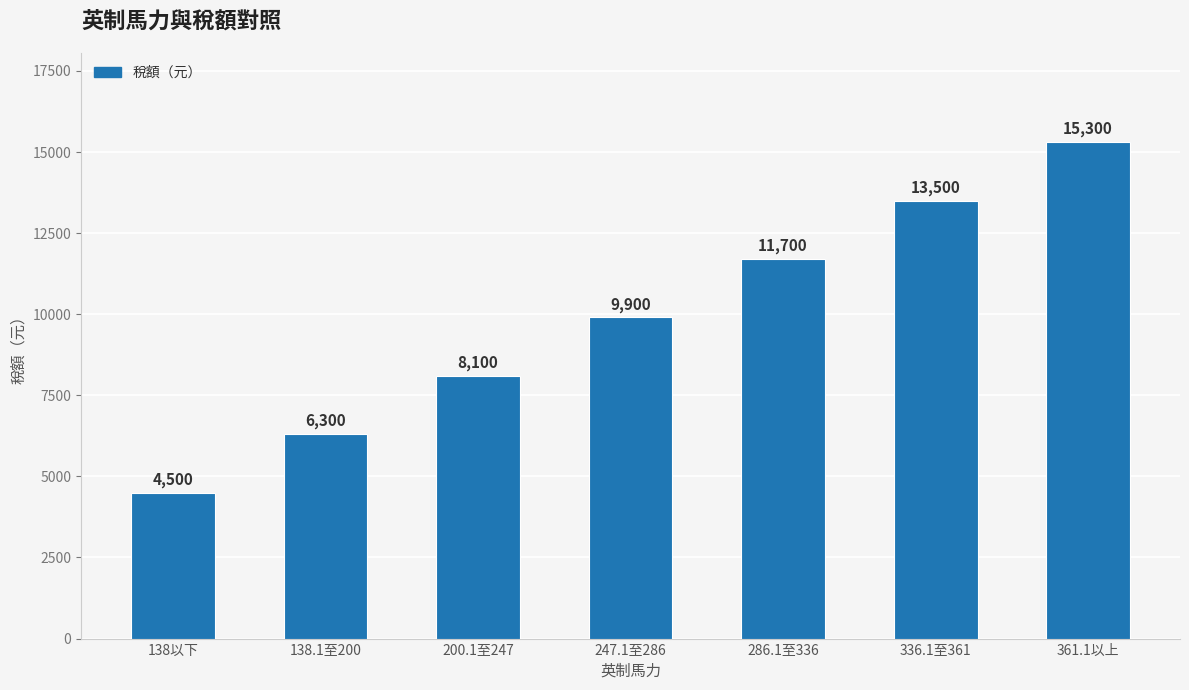

What is the label of the 7th bar from the right?

138以下